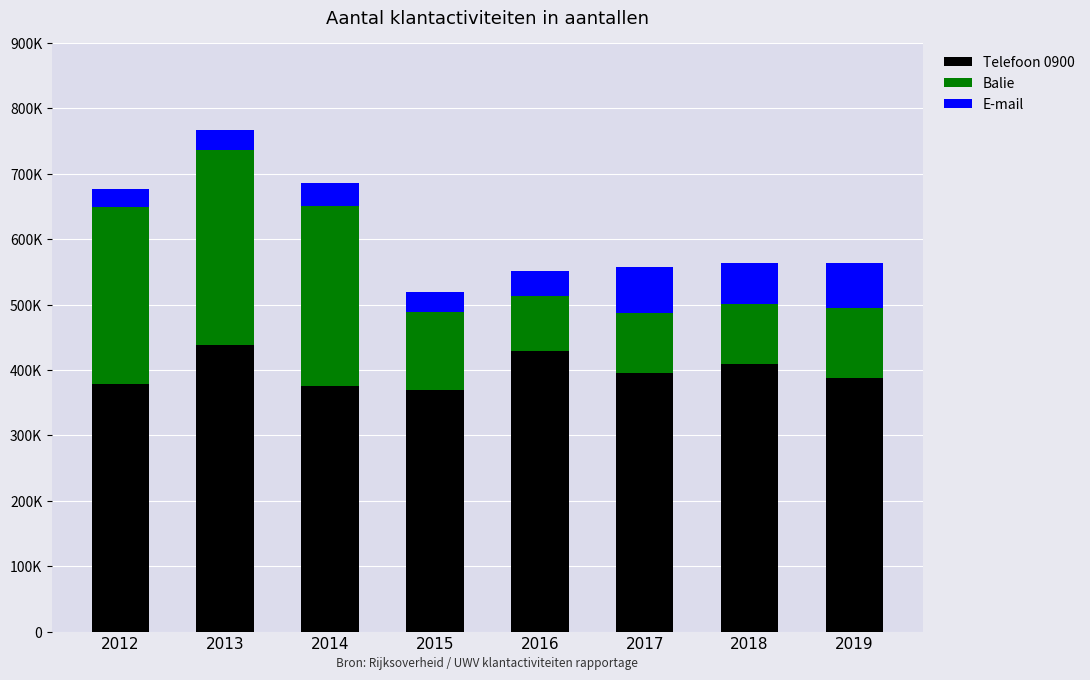

Are the bars grouped side by side (vs. stacked)?

No